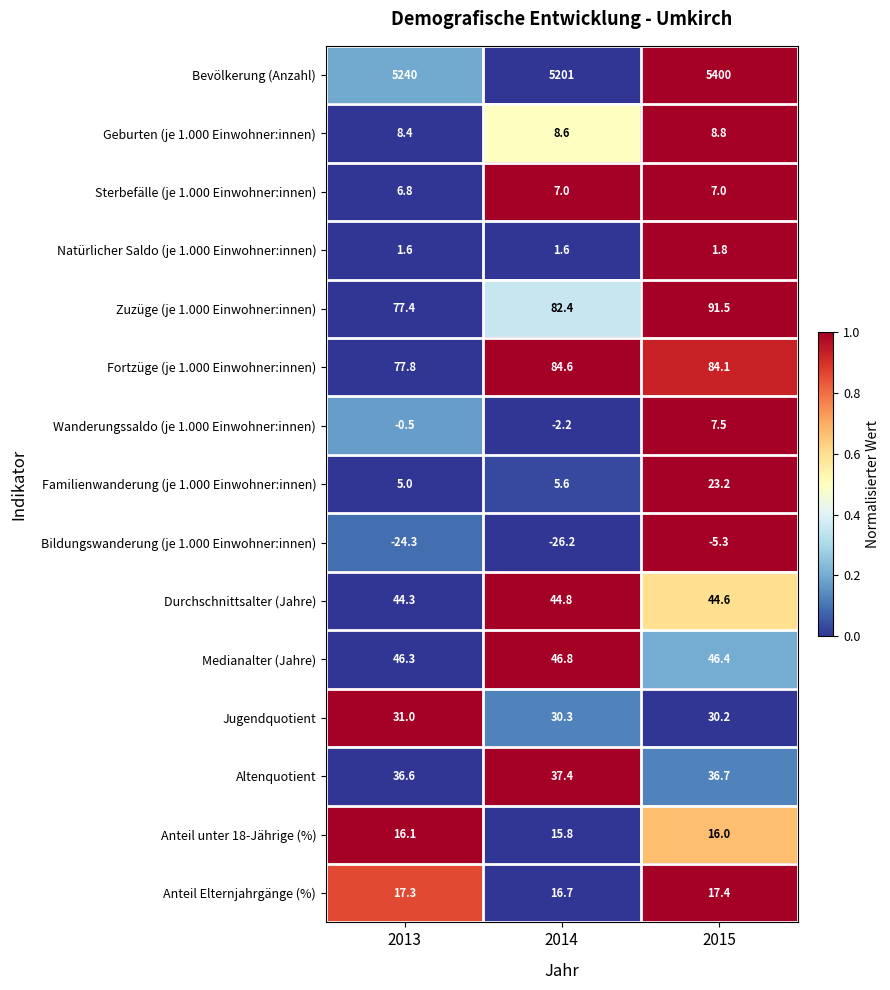

What is the sum of all Medianalter (Jahre) values?

139.5